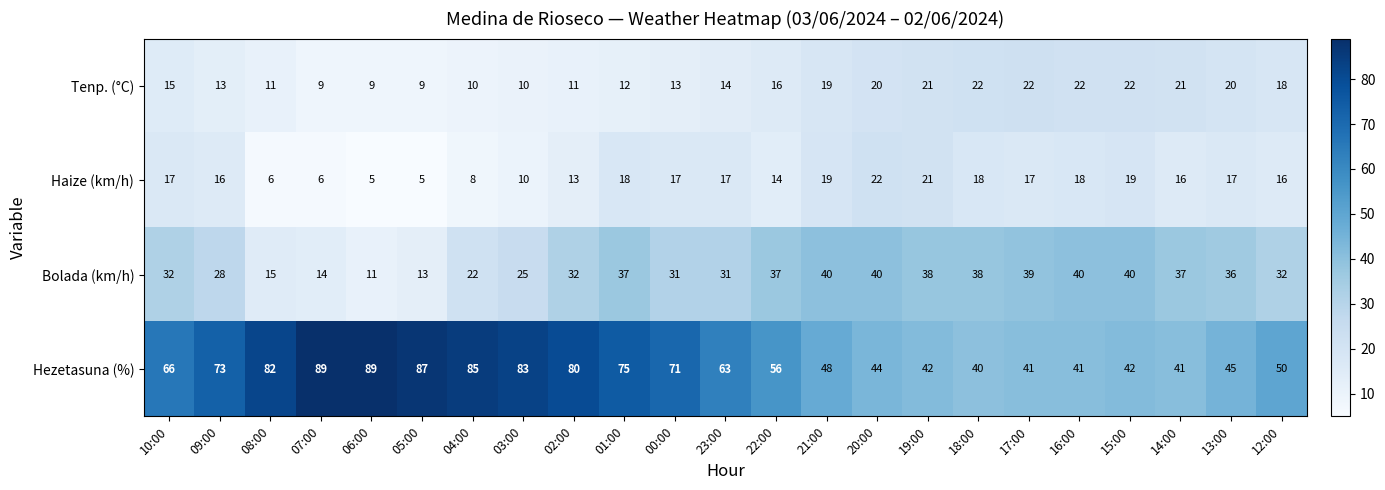

What is the sum of all Hezetasuna (%) values?

1433